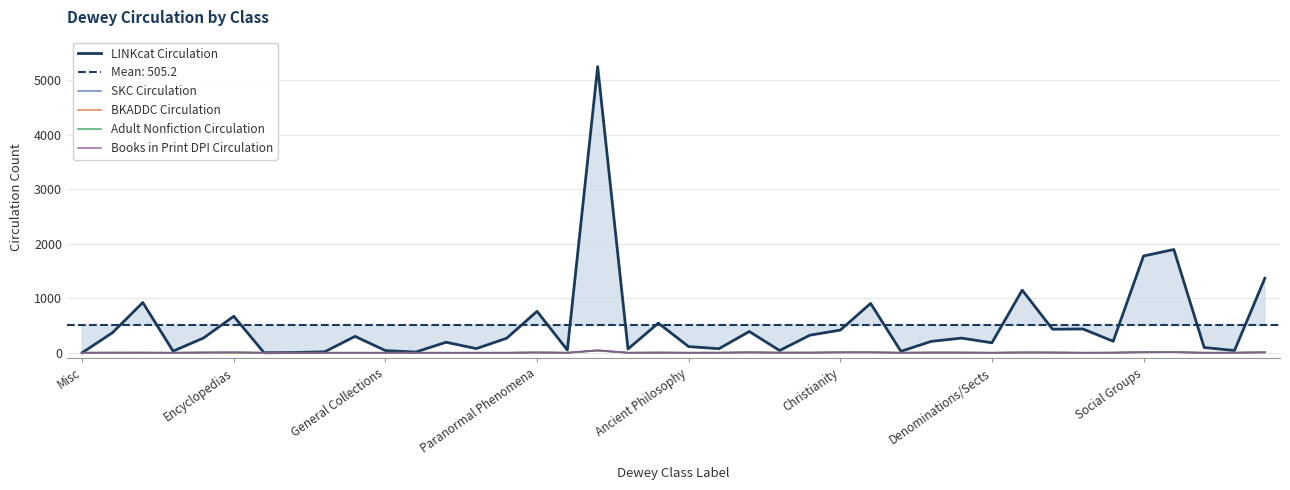

What is the average value of the Adult Nonfiction Circulation series?

3